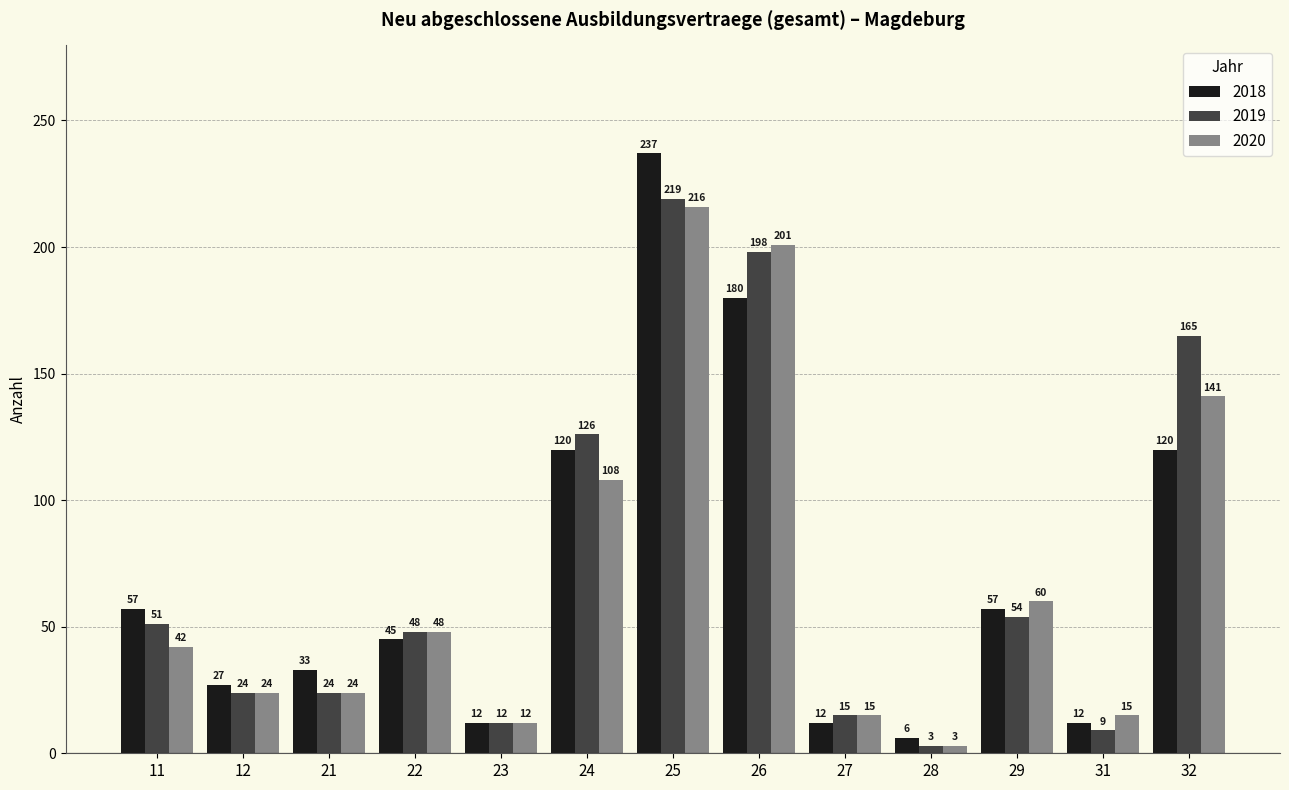

Which series has the largest range (max minus min)?

2018